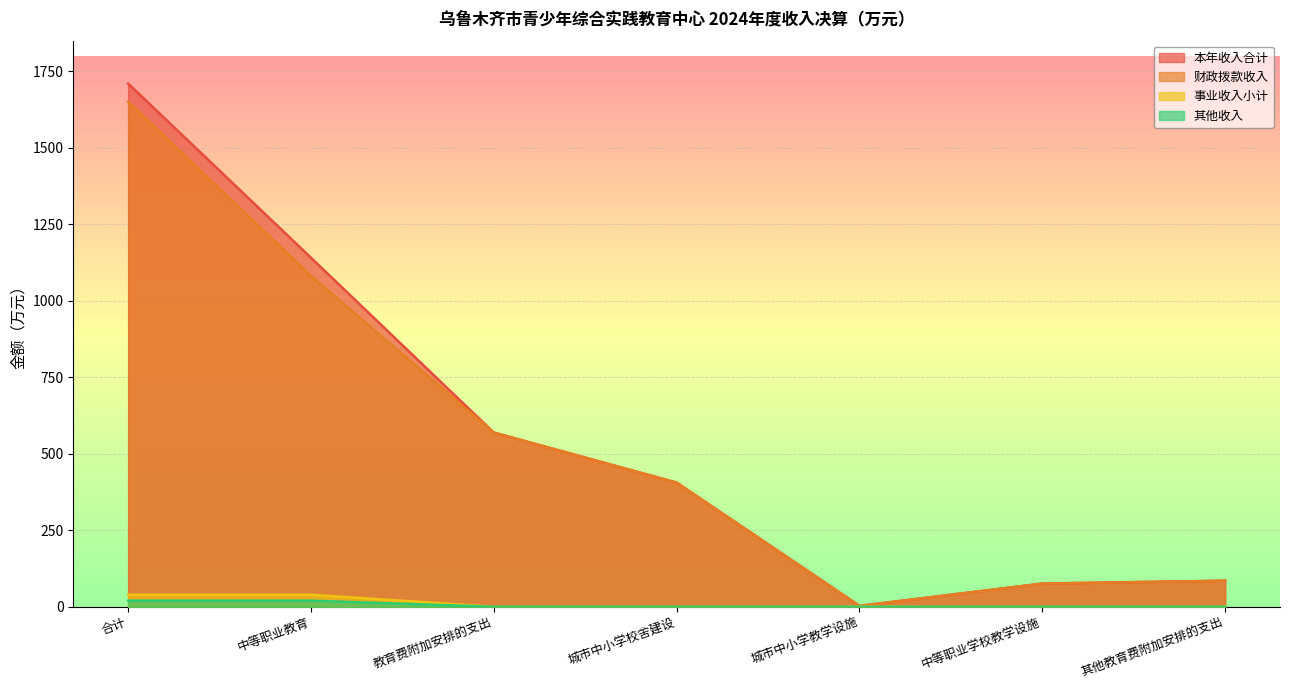

What is the difference between the maximum and second lowest values in the 财政拨款收入 series?

1574.9